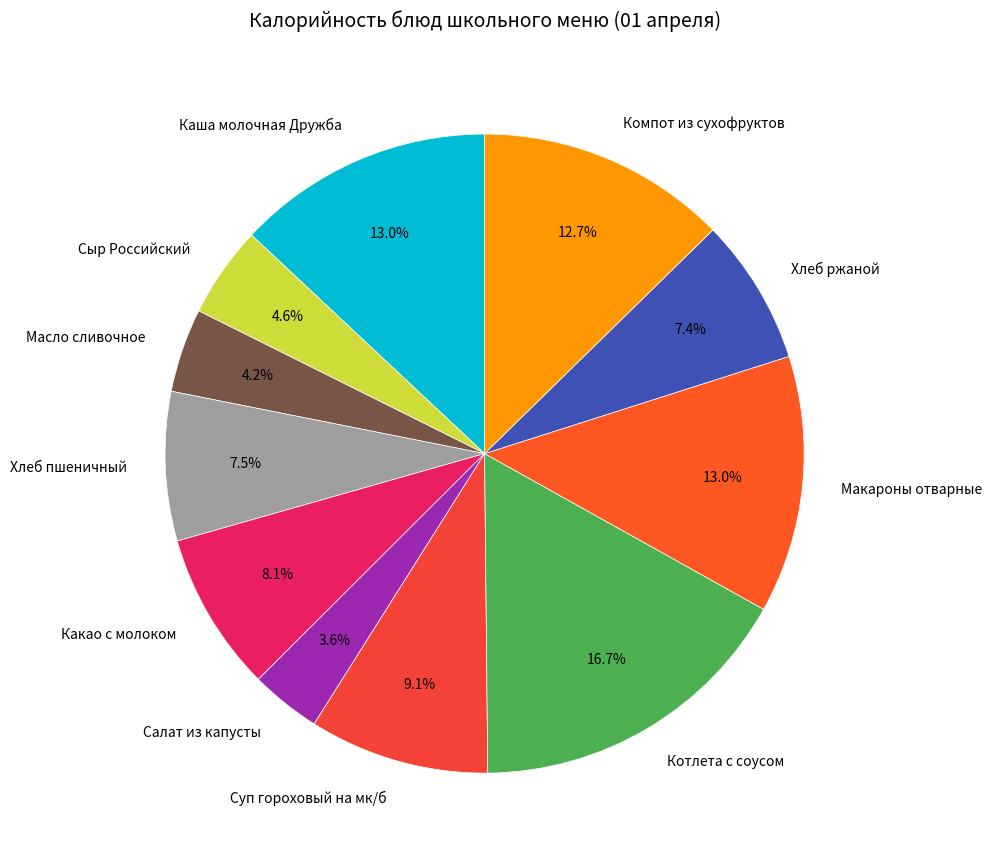

The Хлеб ржаной slice represents 7% of the pie. True or false?

True